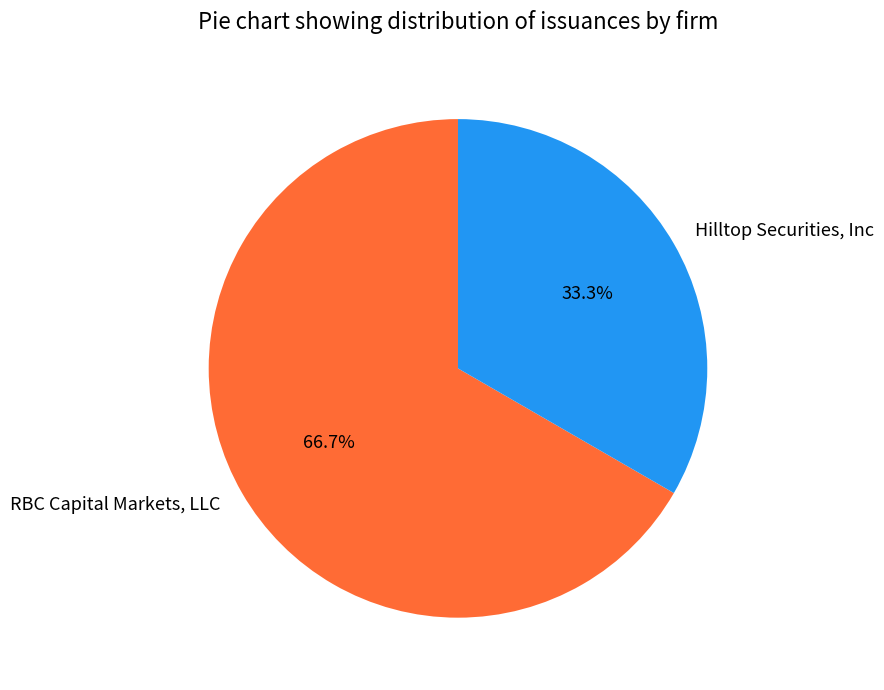

What portion of the pie excludes RBC Capital Markets, LLC?

33.3%